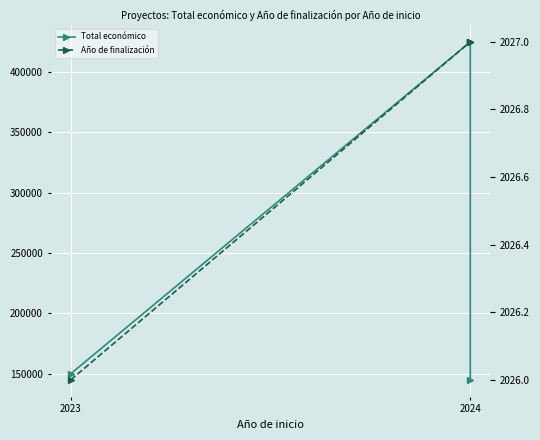

What value does the Año de finalización series have at 2023?

2026